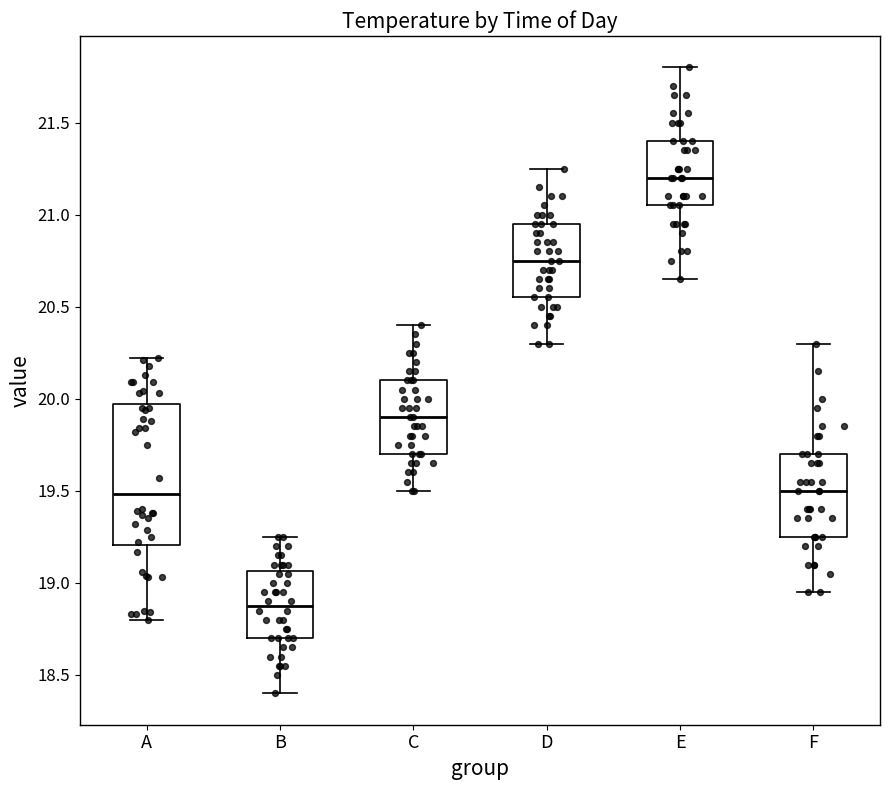

Which box is the tallest, from its lower edge to its upper edge?

A